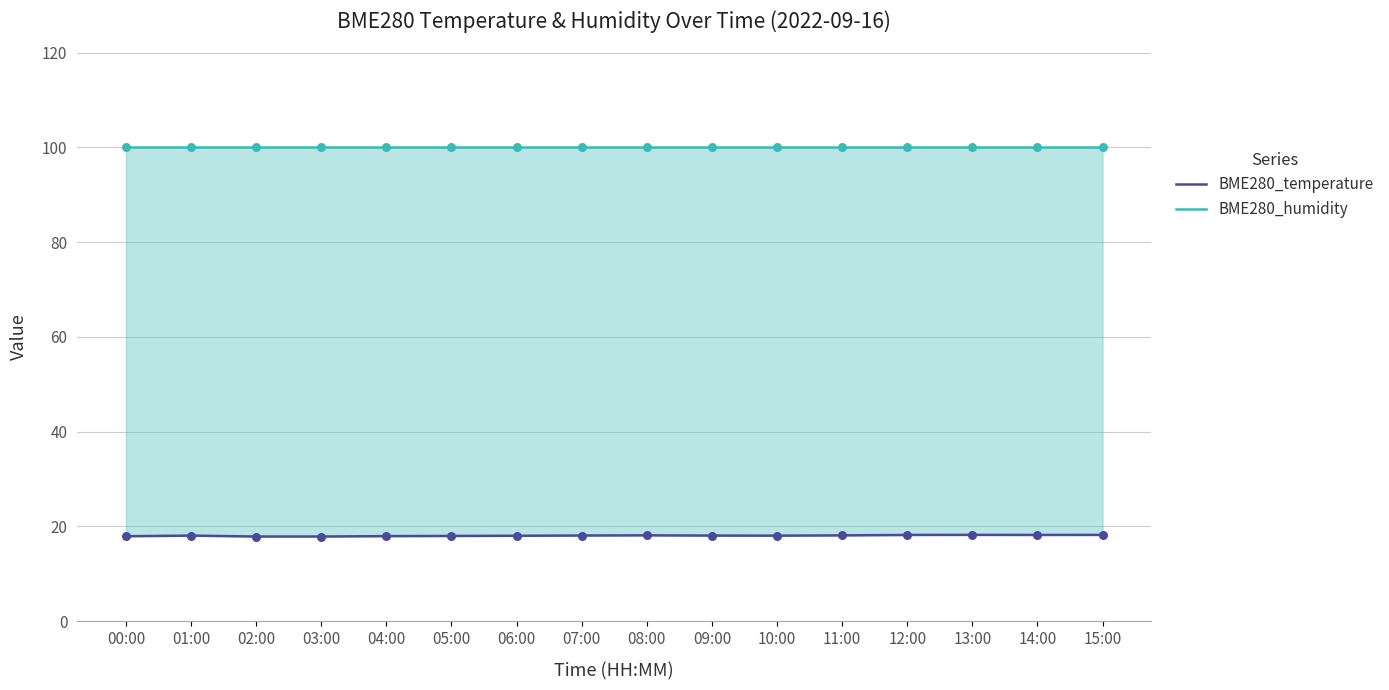

Which series has the largest total across all categories?

BME280_humidity